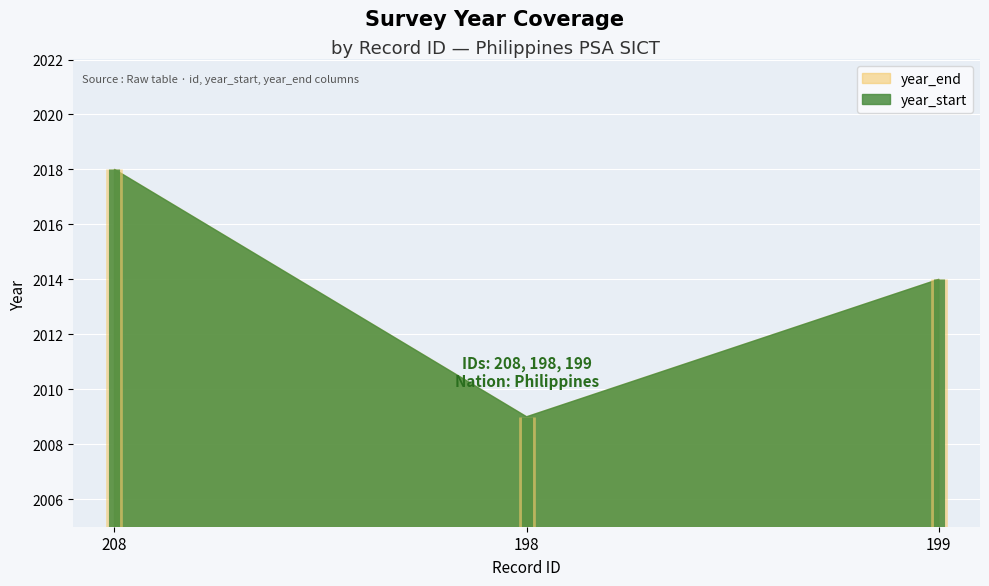

What is the label of the 1st point from the right?

199